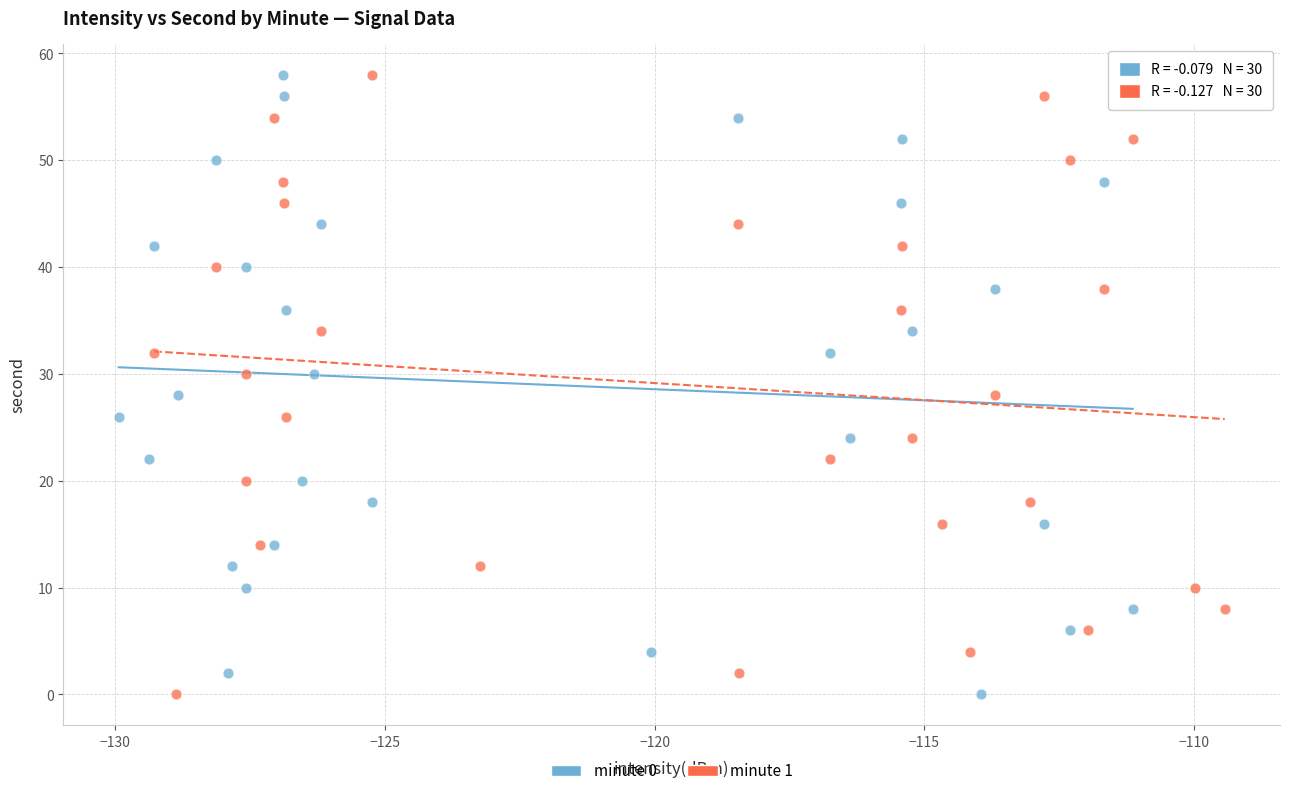

What are all the series names shown in the legend?

minute 0, minute 1